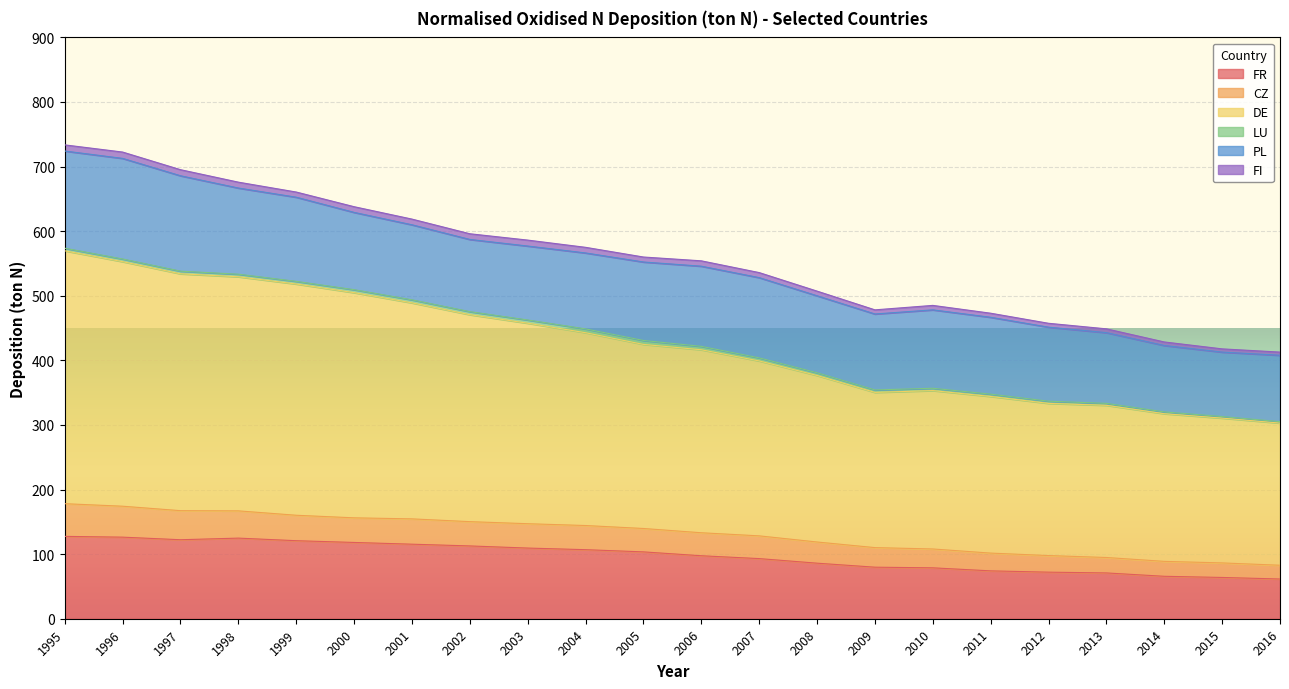

What is the highest value of the FR series?

127.5